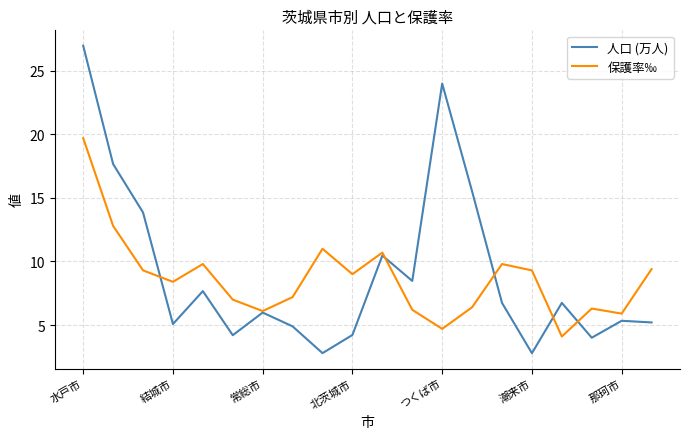

What is the maximum value shown in the chart?

27.0